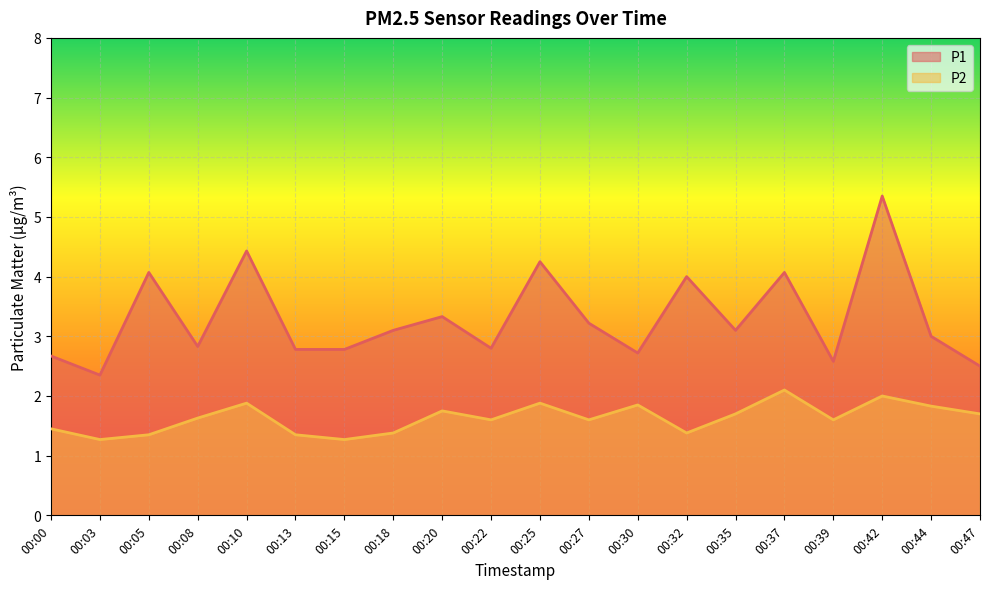

Where is P2 nearest to the value 1?

00:03